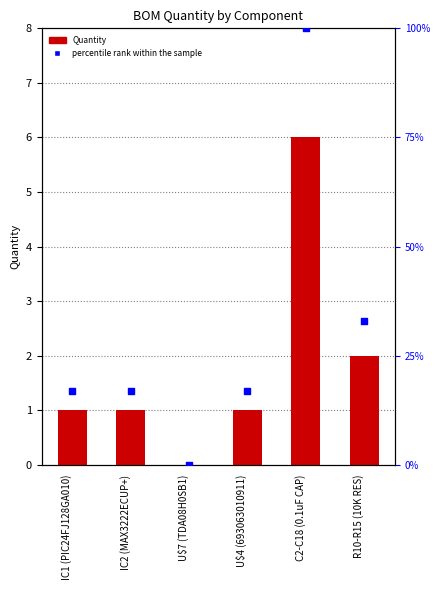

Which series contains the lowest Y value?

Quantity